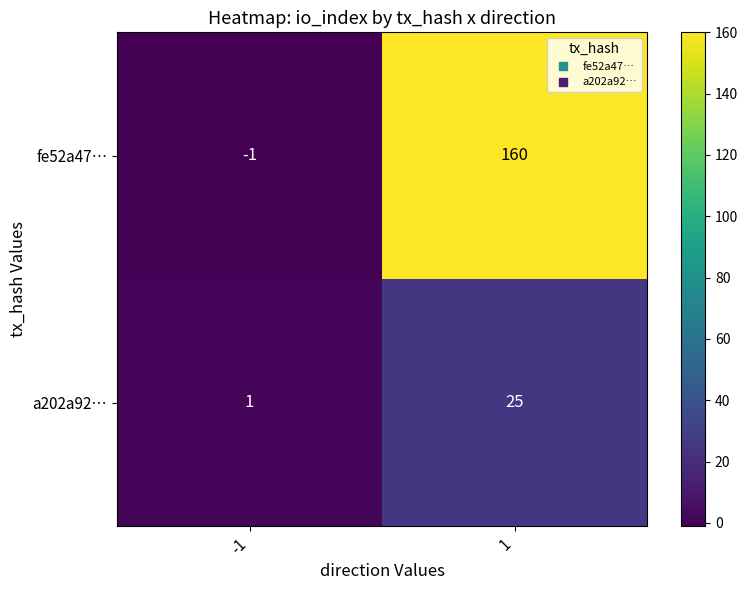

List the series in order of their peak value, highest first.

fe52a47…, a202a92…